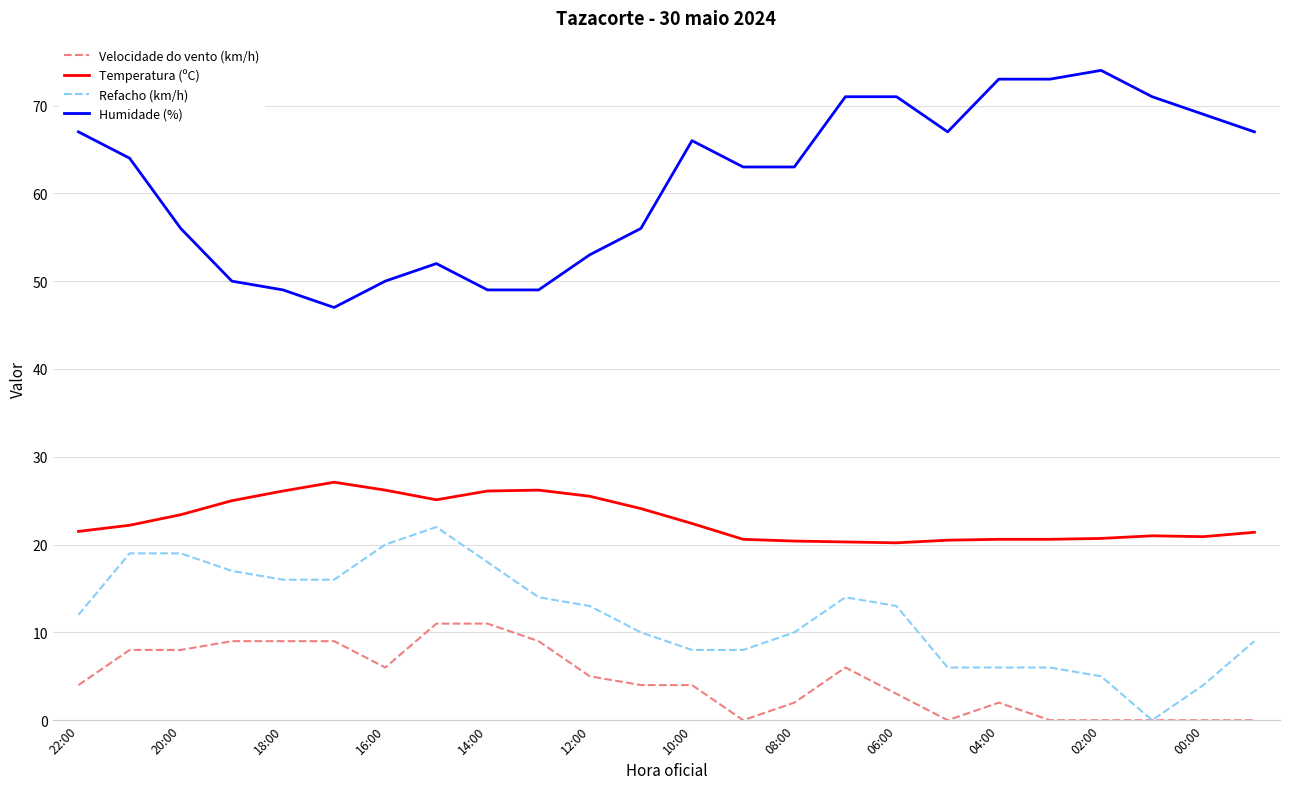

True or false: Humidade (%) and Refacho (km/h) cross at least once.

False